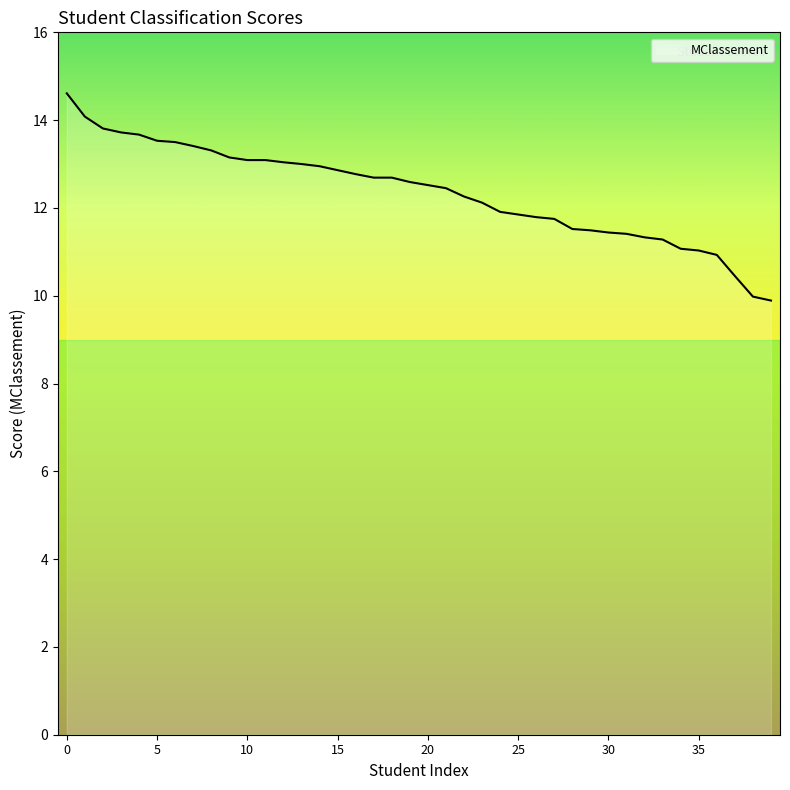

How many series are shown in this chart?

1